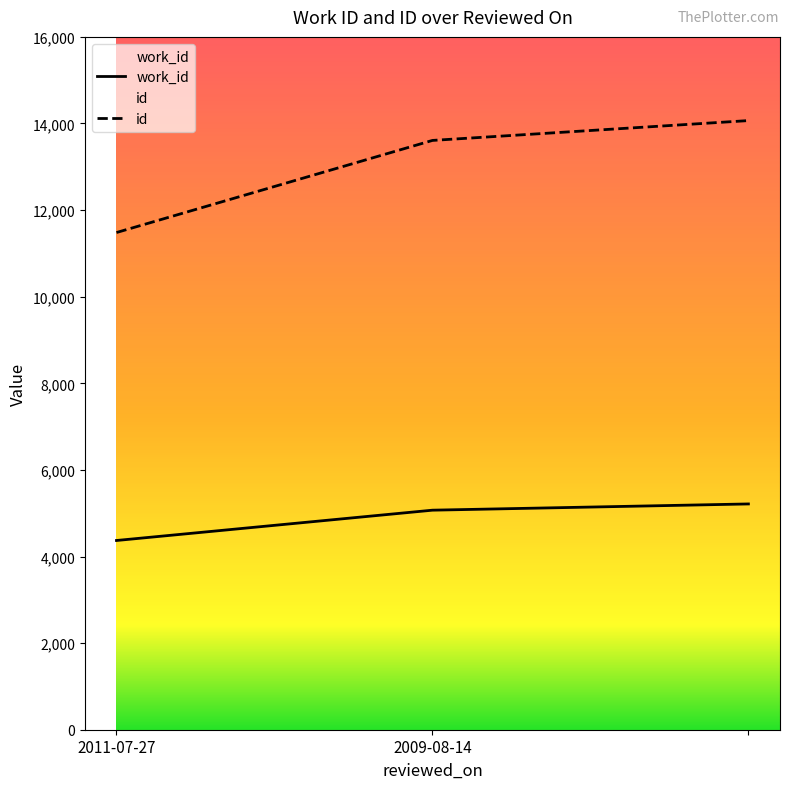

Reading left to right, list all the values displayed in this chart.

work_id: 2011-07-27=4370	2009-08-14=5070	=5214
id: 2011-07-27=11482	2009-08-14=13609	=14067